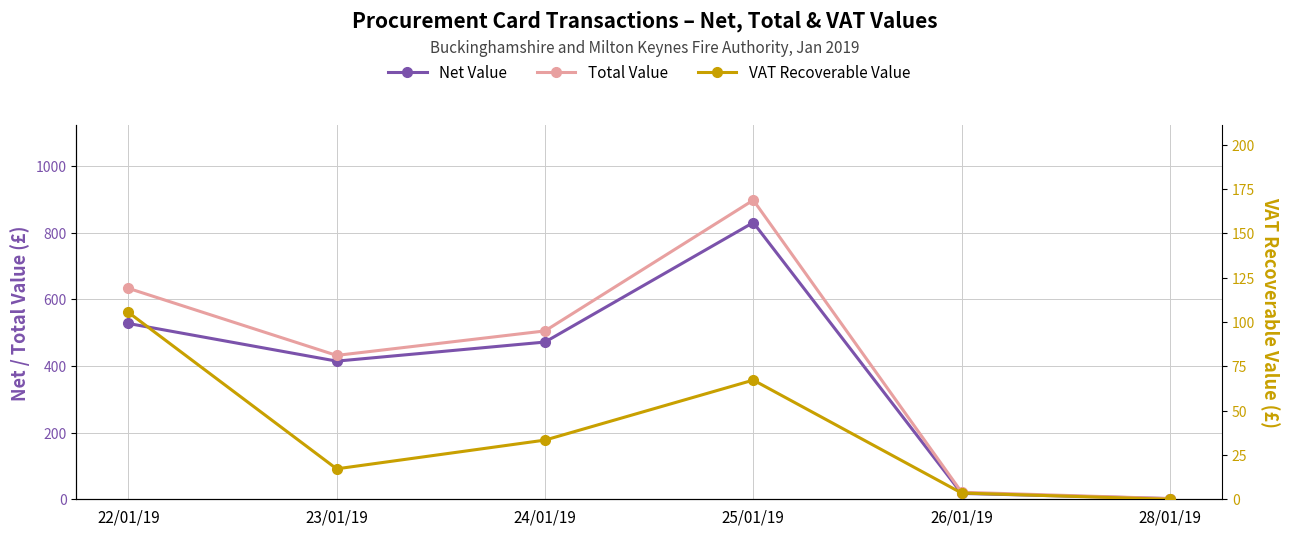

What is the total value across all series at 22/01/19?

1265.8